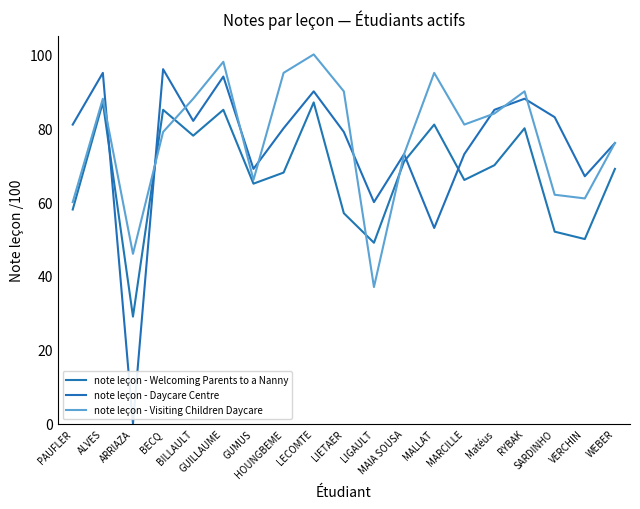

What is the average value of the note leçon - Visiting Children Daycare series?

77